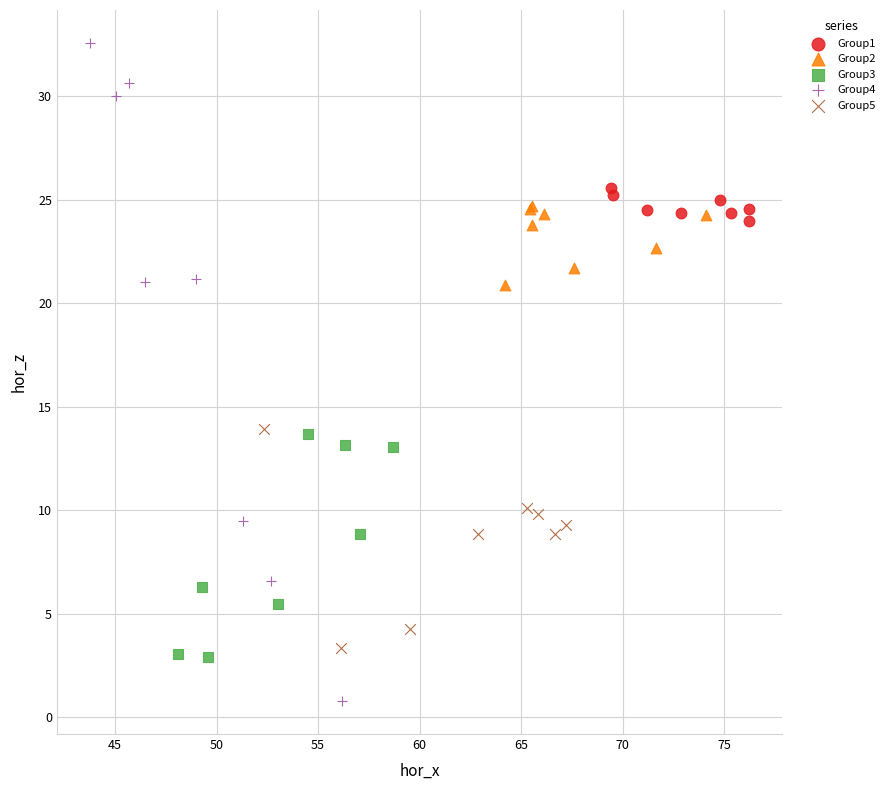

Which series reaches the maximum Y coordinate?

Group4